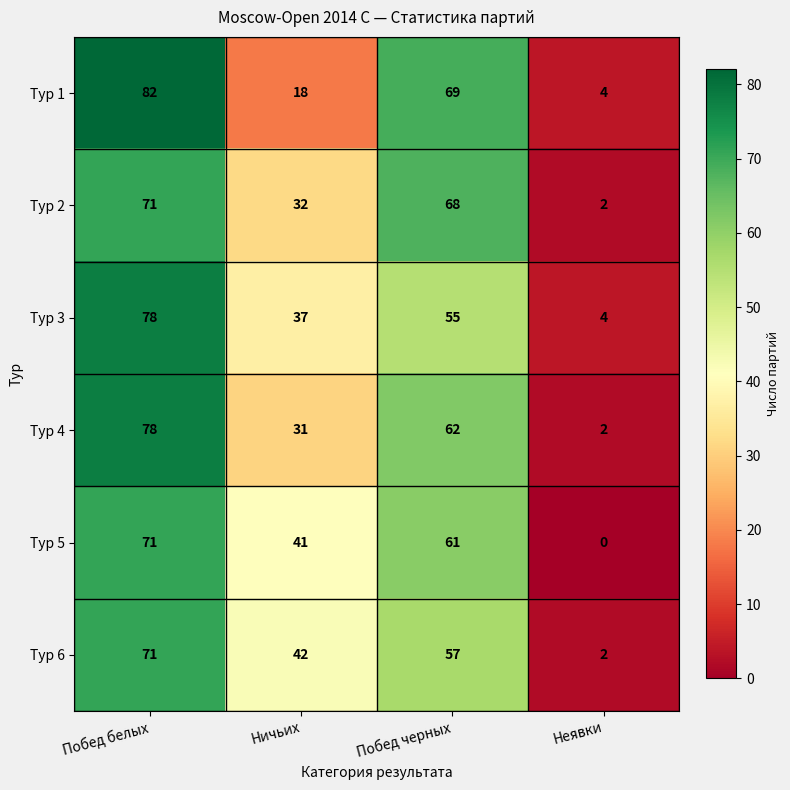

What is the difference between the second highest and minimum values in the Тур 2 series?

66